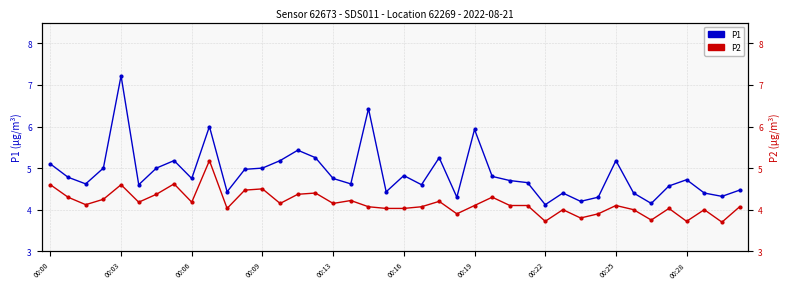

Which has a higher value, 00:06 or 00:28?

00:06